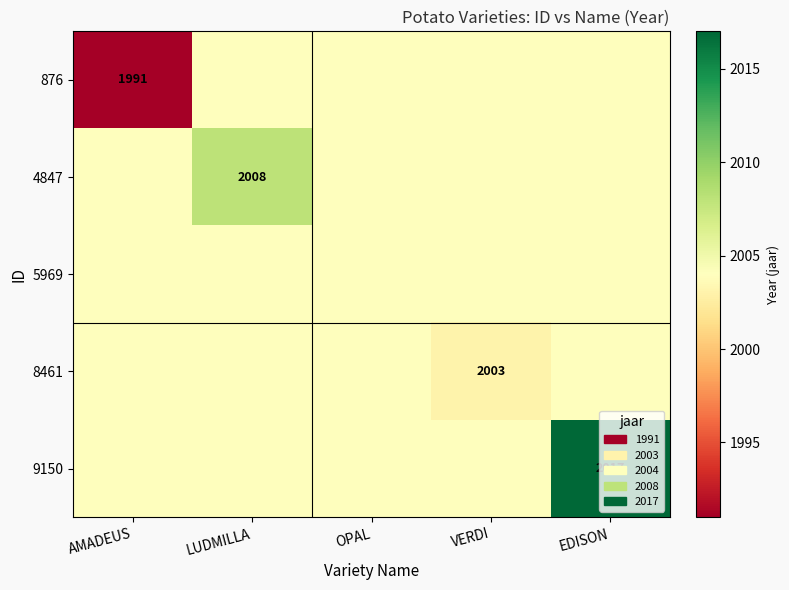

What is the minimum value shown in the chart?

1991